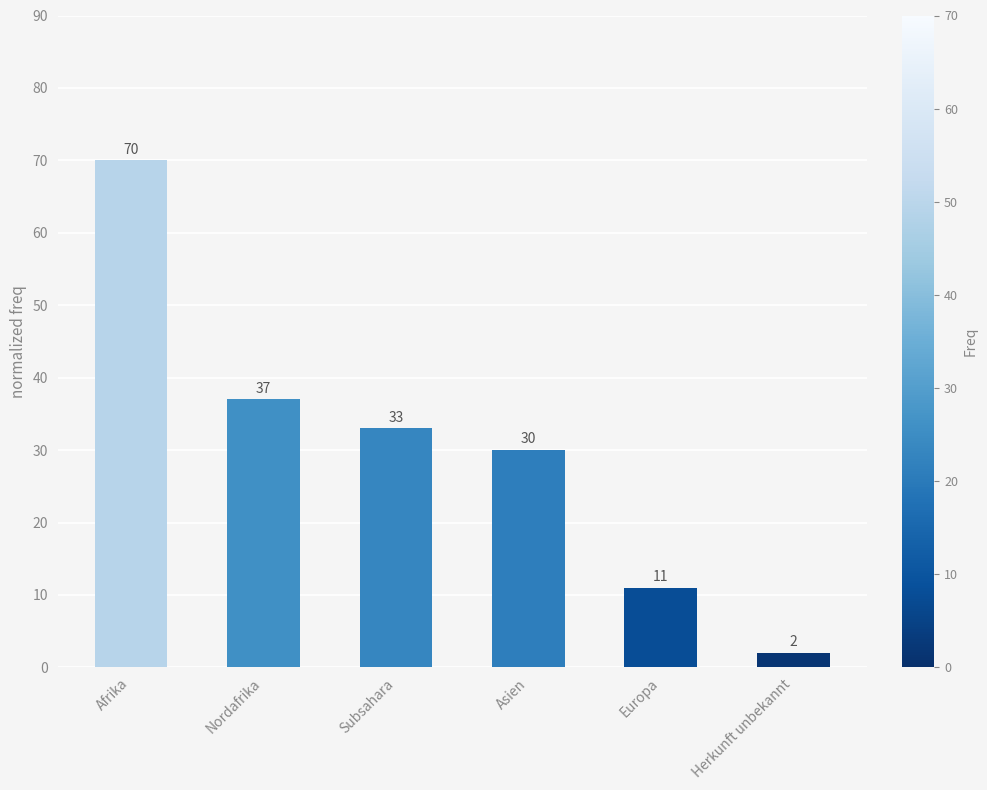

What is the maximum value shown in the chart?

70